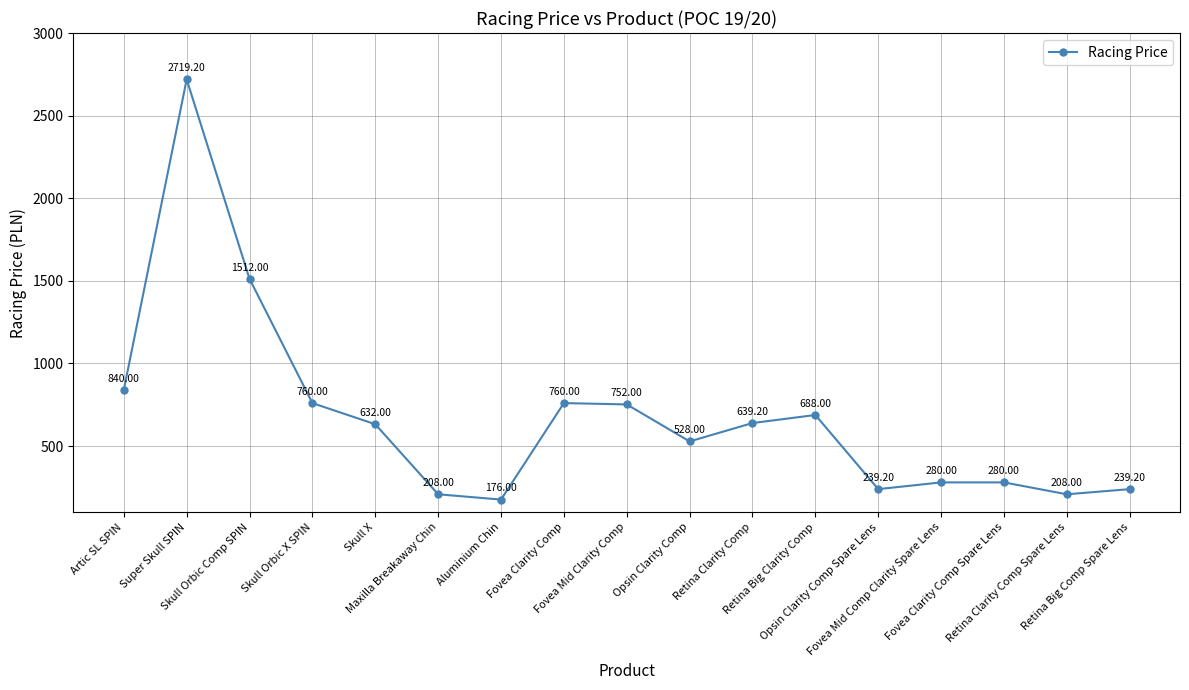

What is the sum of all values?

11460.8